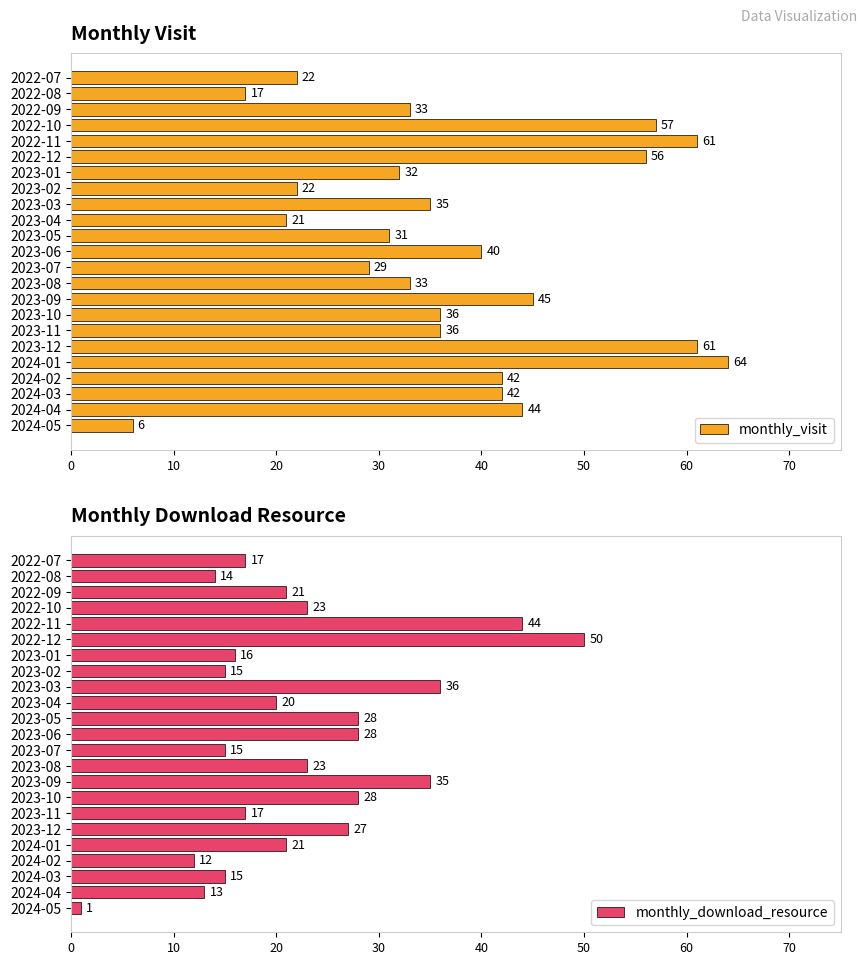

True or false: monthly_visit has a value of 22 at 2022-07.

True